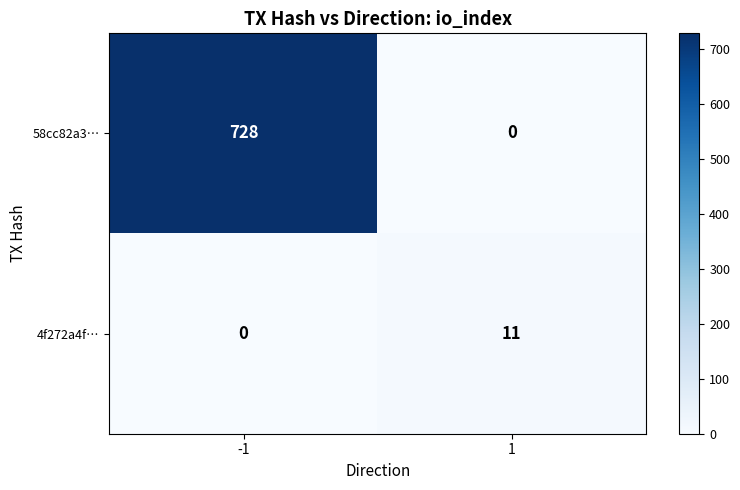

True or false: 4f272a4f… has a value of 0 at -1.

True